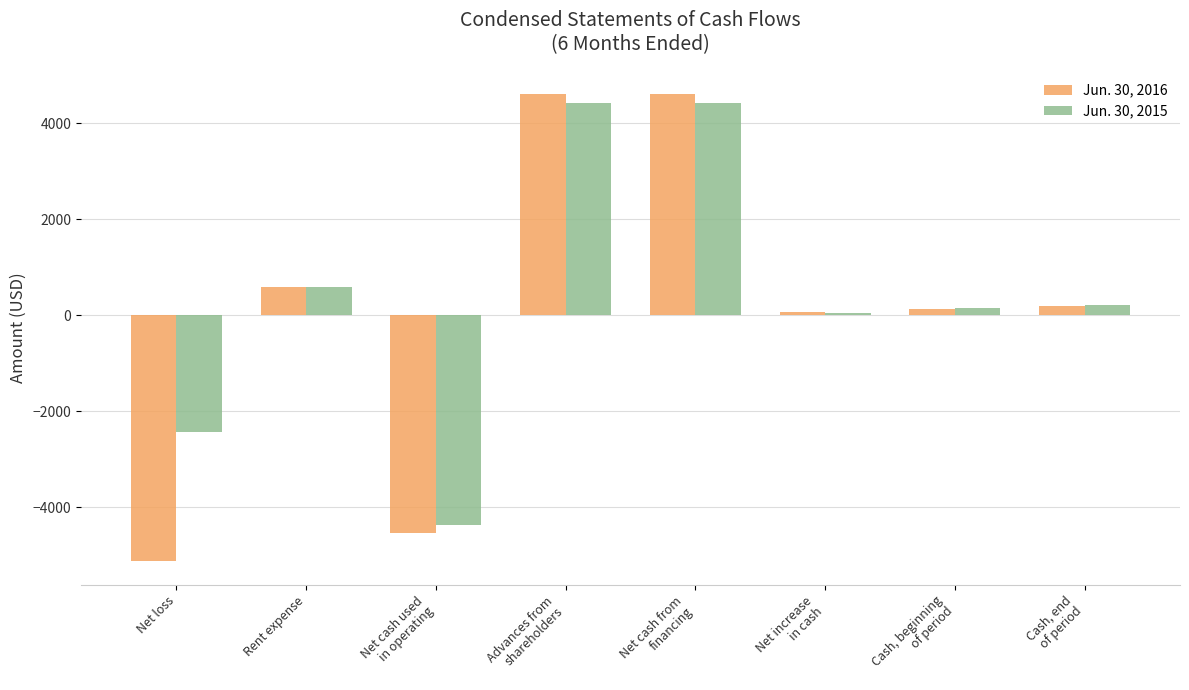

How many values in Jun. 30, 2016 are above zero?

6